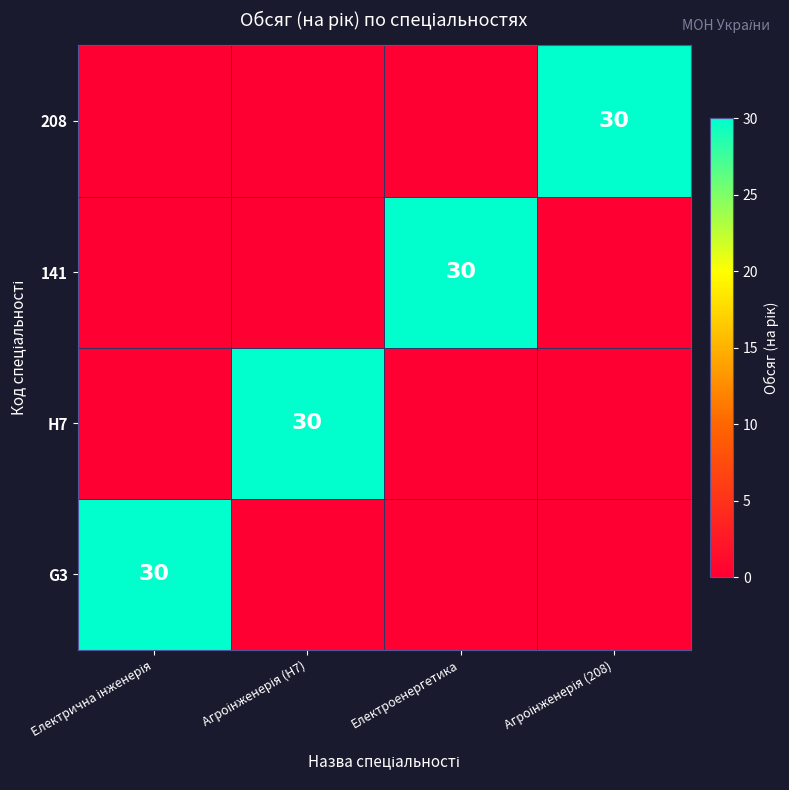

At which category is the sum across all series the highest?

Електрична інженерія